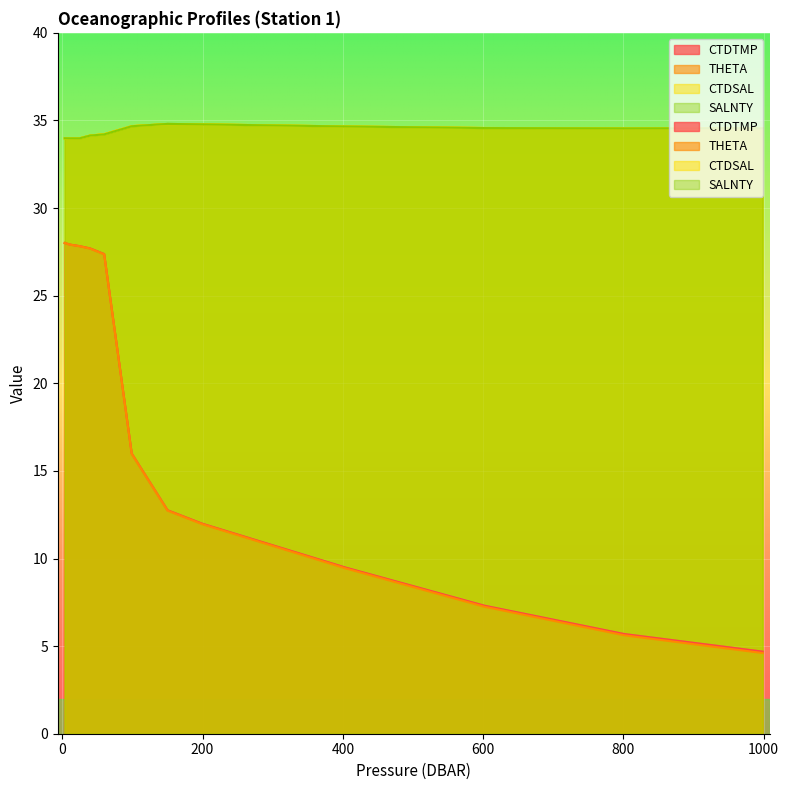

What is the minimum value shown in the chart?

4.6